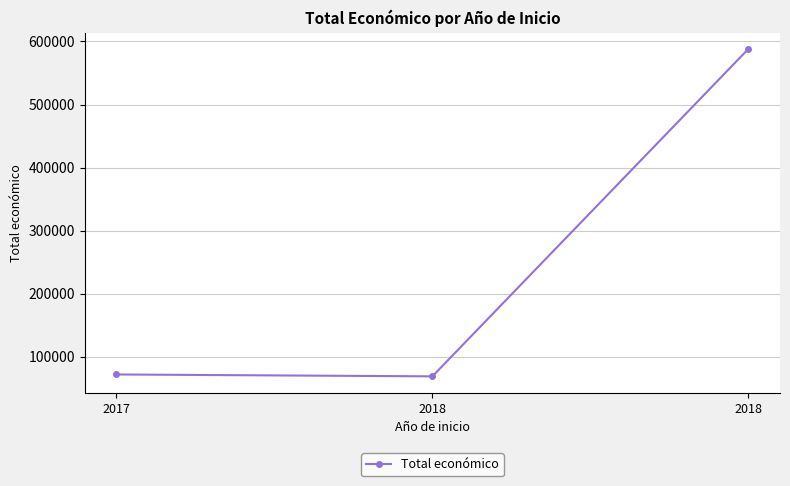

The chart shows a value of 120423 at 2017. True or false?

False